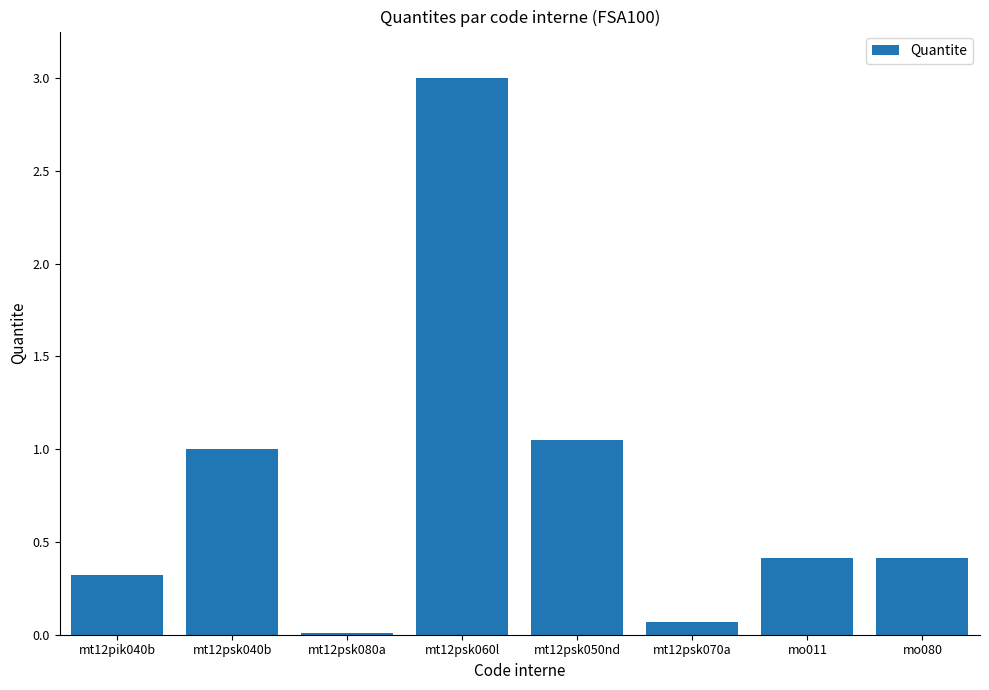

The chart shows a value of 1.7 at mt12psk040b. True or false?

False